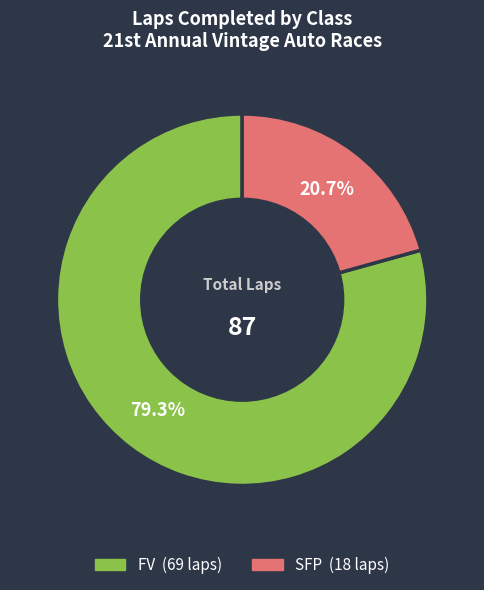

The FV slice represents 89% of the pie. True or false?

False